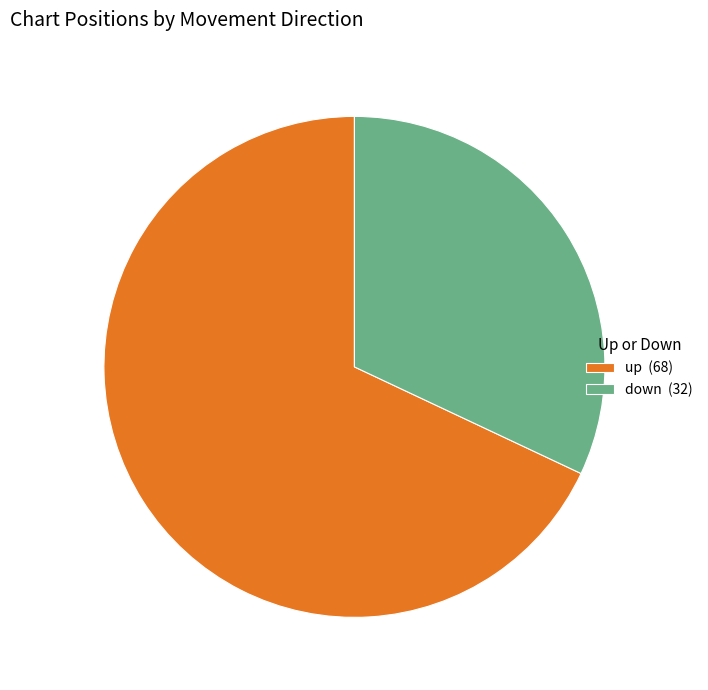

True or false: down (32) accounts for 43% of the total.

False